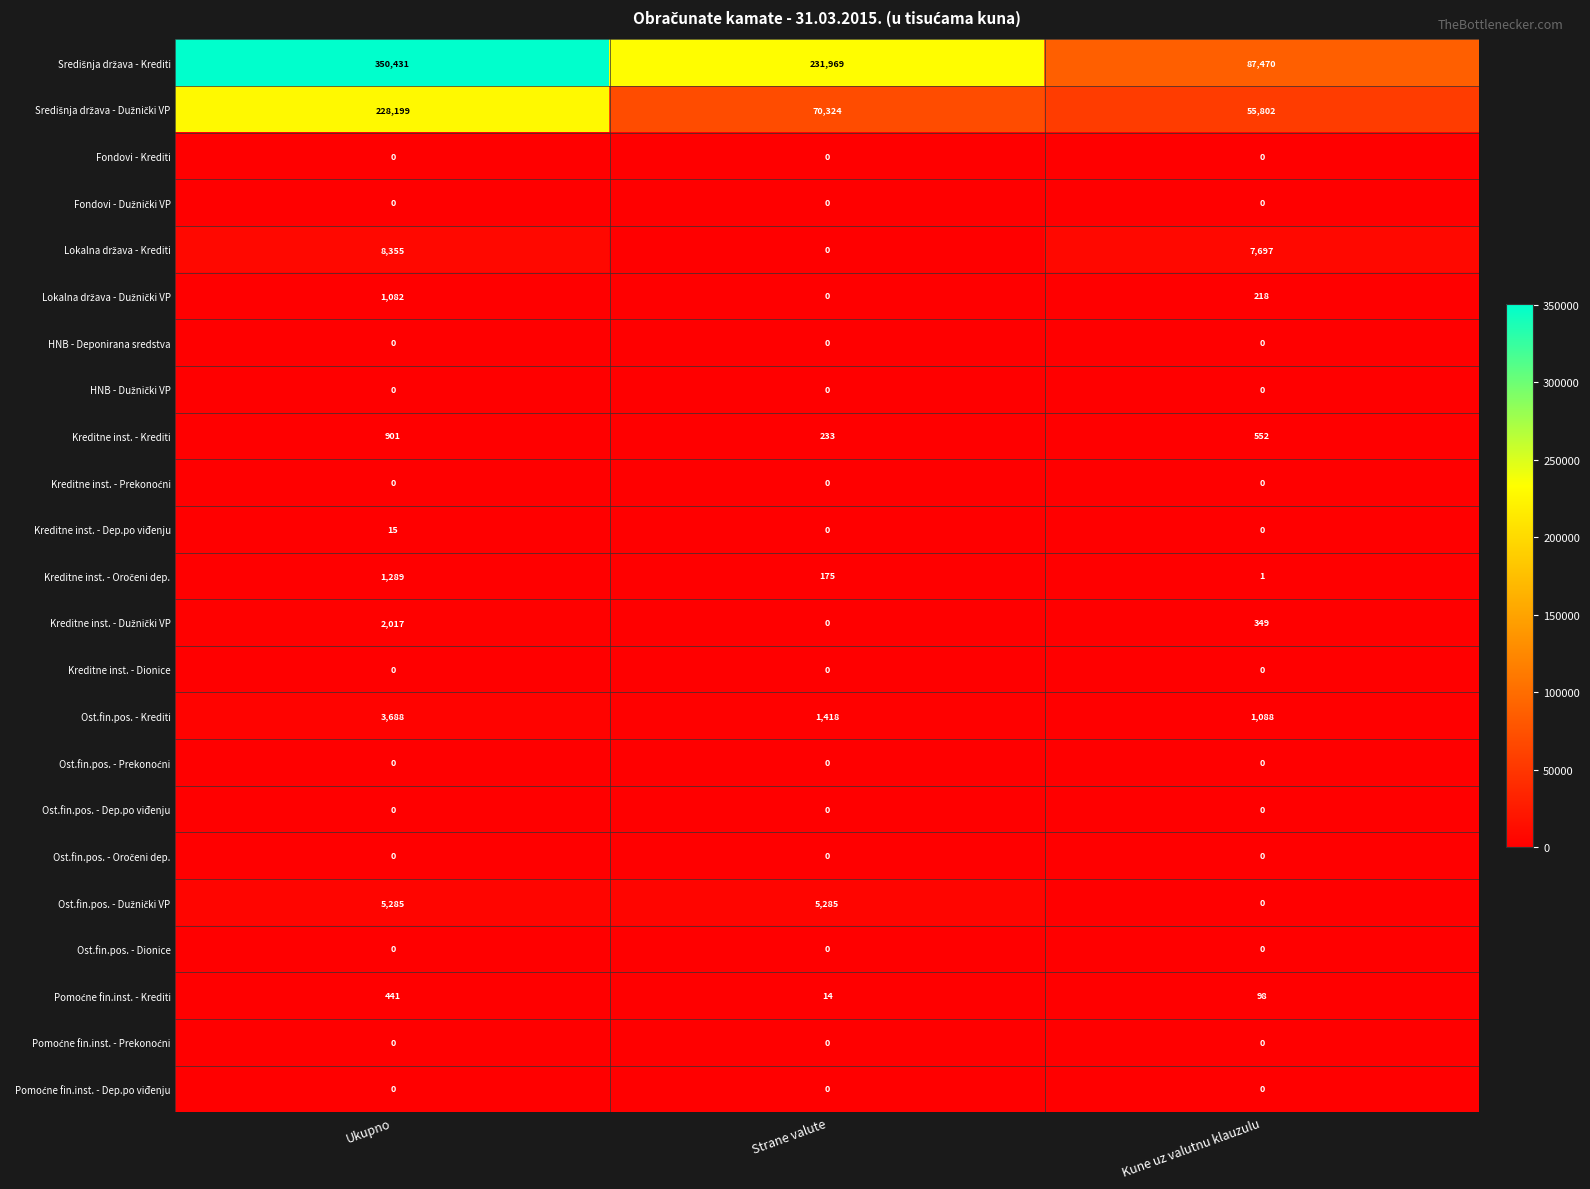

How many series are shown in this chart?

23